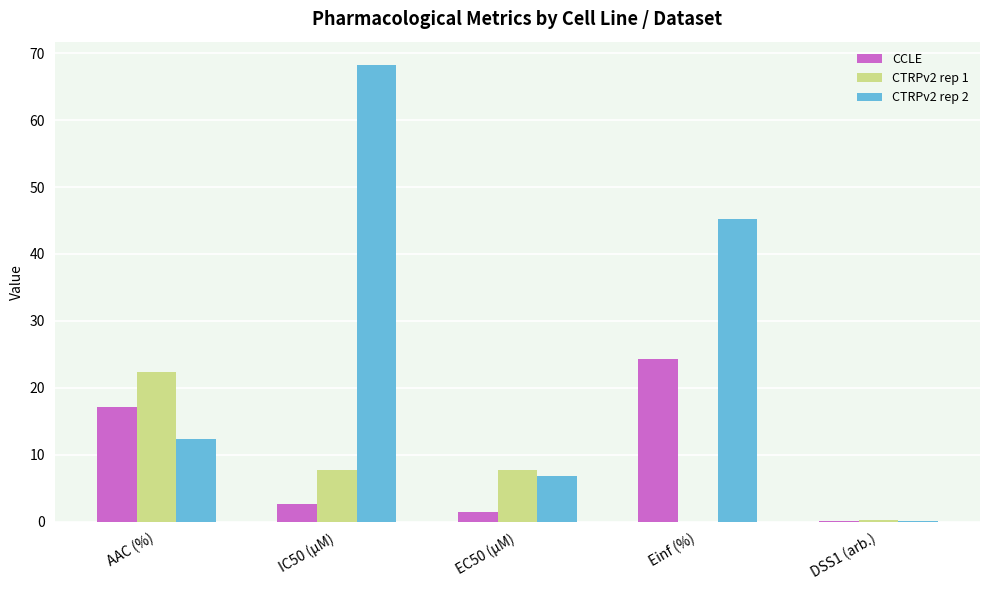

At which label is CCLE closest to 12?

AAC (%)